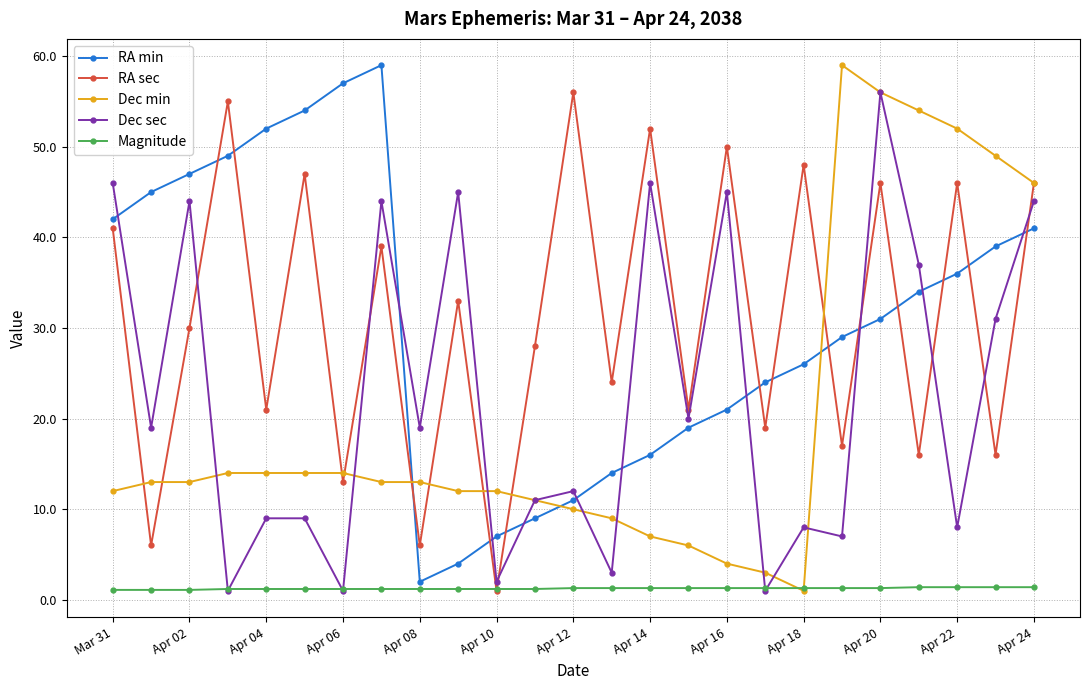

After their last crossing, which series has the higher values: Magnitude or Dec sec?

Dec sec